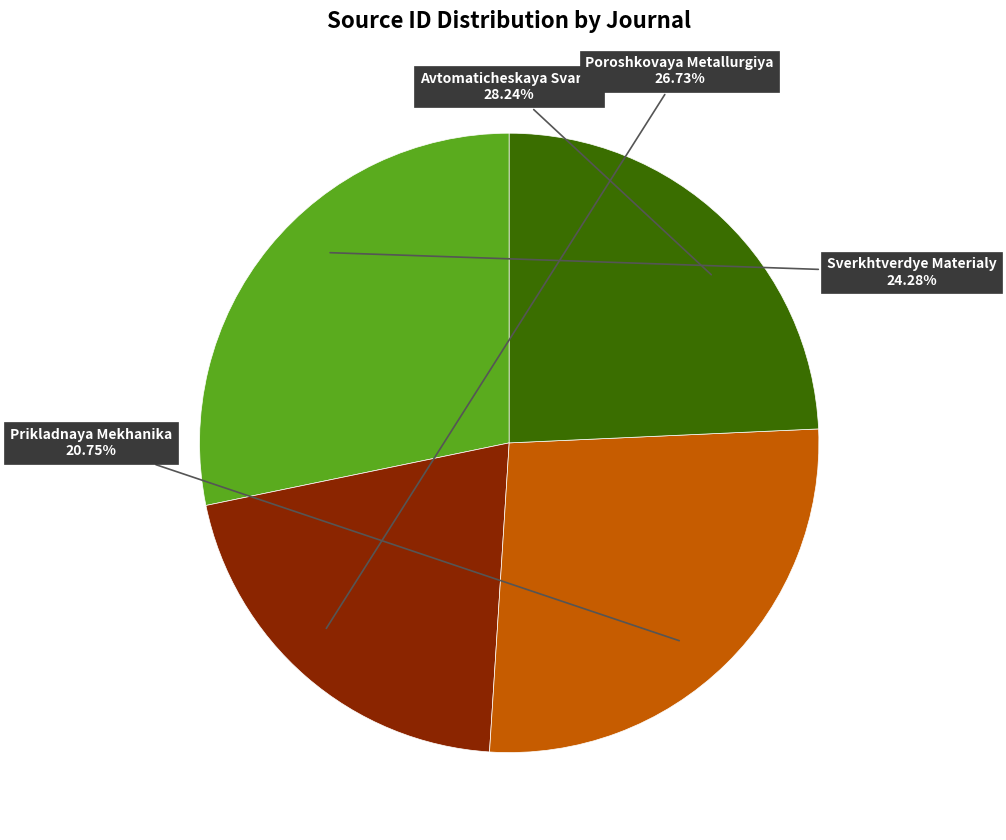

What is the ratio of the value at Avtomaticheskaya Svarka to the value at Prikladnaya Mekhanika?

1.4